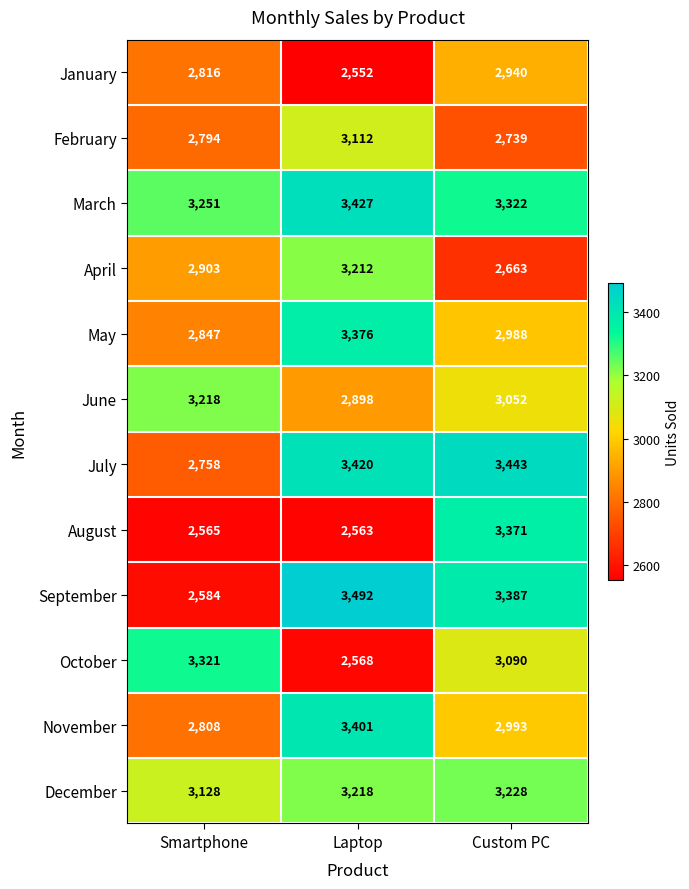

Rank the series by their maximum value, from lowest to highest.

January, February, April, June, December, October, August, May, November, March, July, September